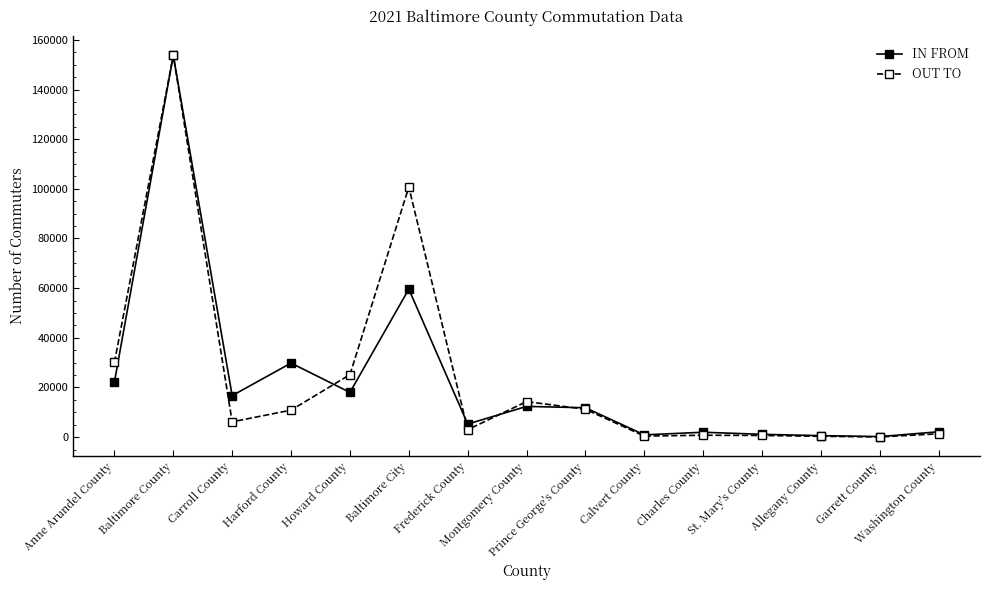

True or false: OUT TO and IN FROM cross at least once.

True